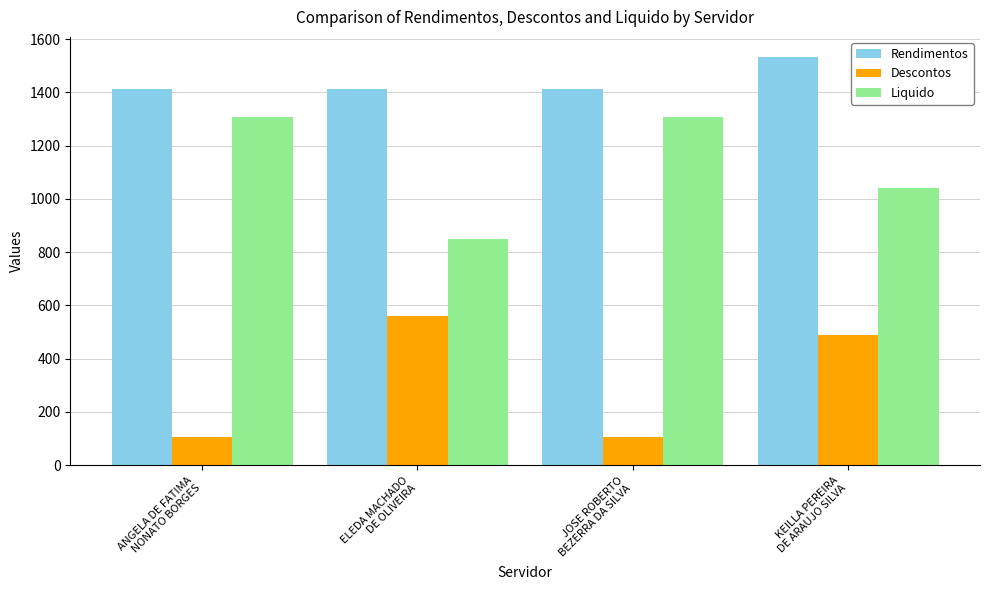

What is the maximum value shown in the chart?

1531.6